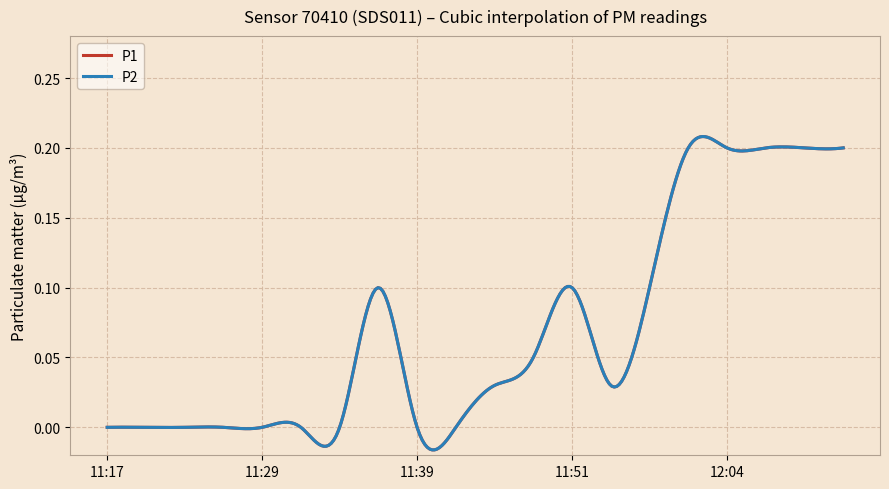

Does the chart display data point markers on the line(s)?

No